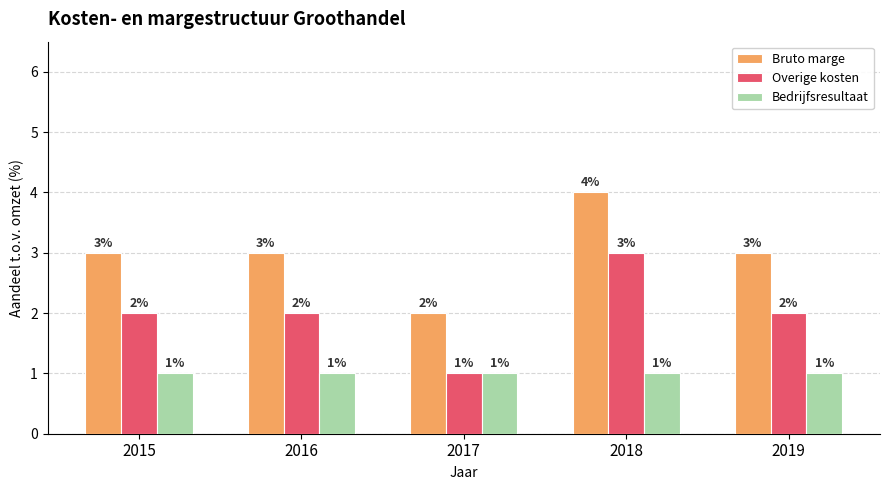

How many Overige kosten values are between 2 and 3?

4